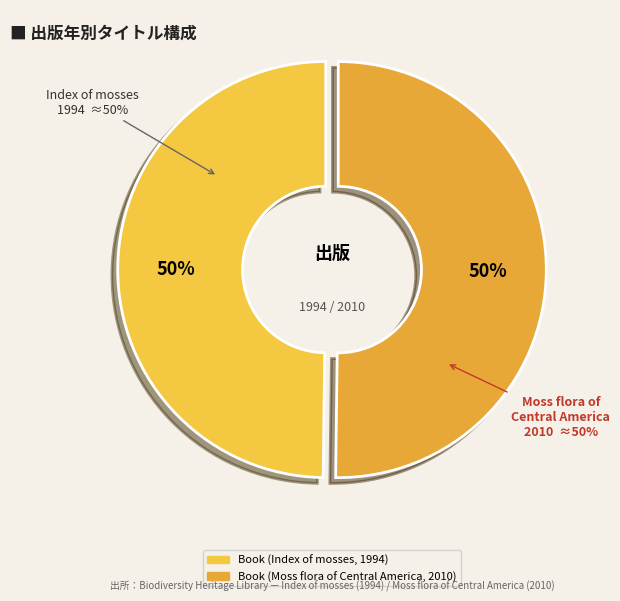

Does Book (Index of mosses, 1994) account for over 50% of the chart?

No